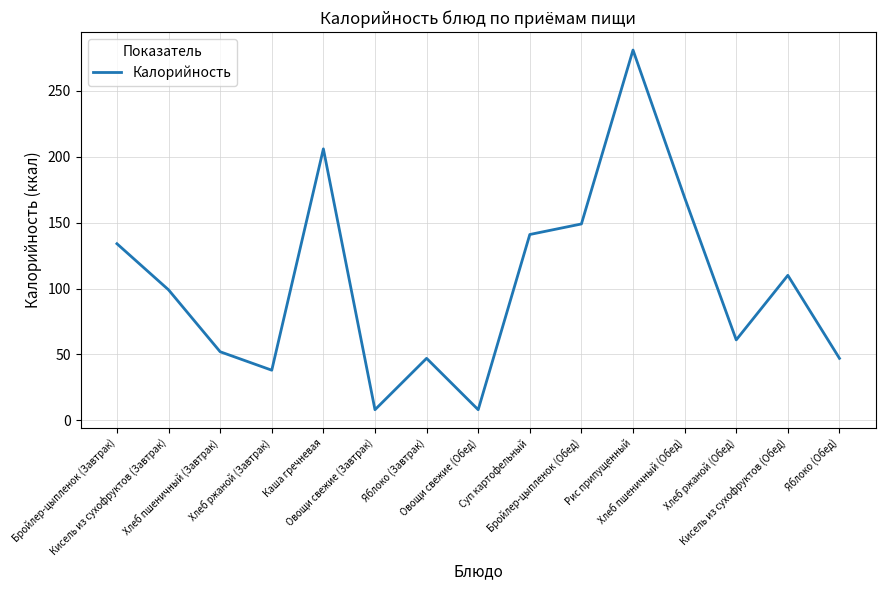

What is the sum of the values at Хлеб ржаной (Завтрак) and Хлеб пшеничный (Завтрак)?

90